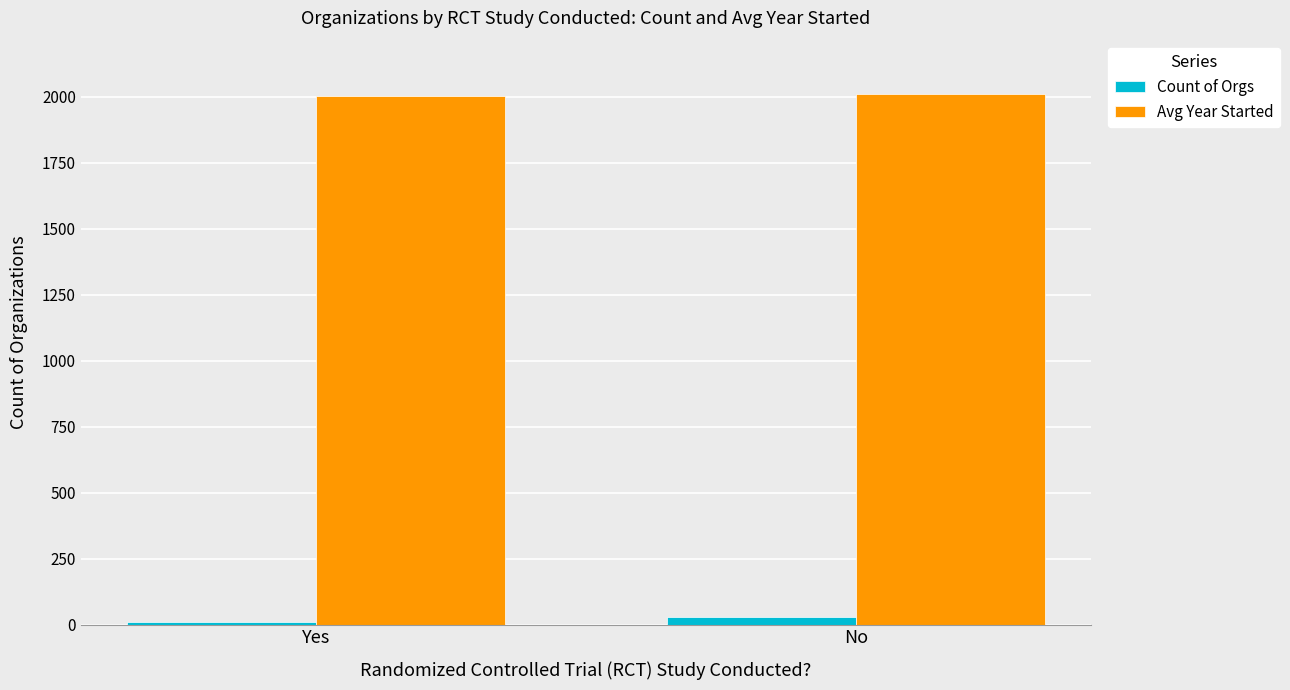

What is the minimum value for Count of Orgs?

8